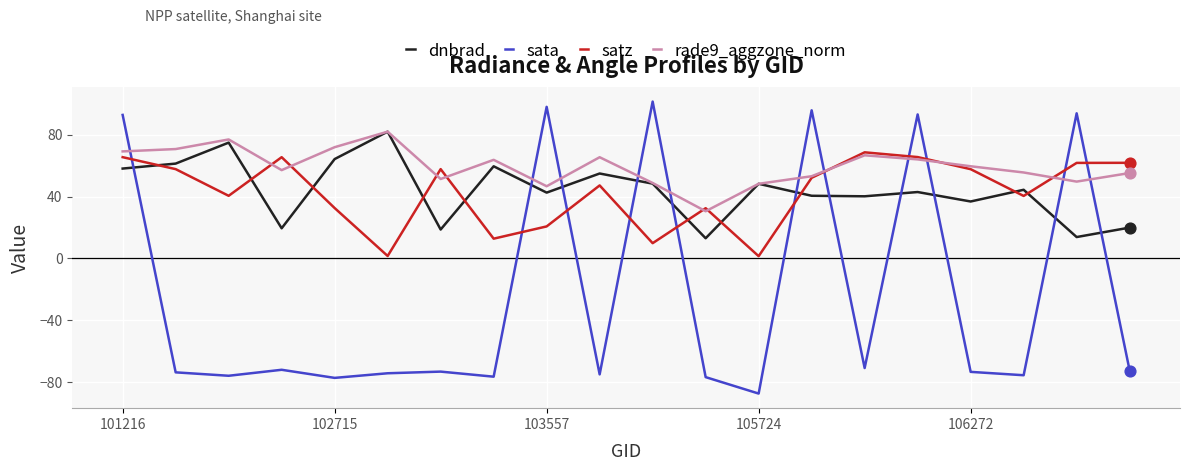

Which series has the largest total across all categories?

rade9_aggzone_norm